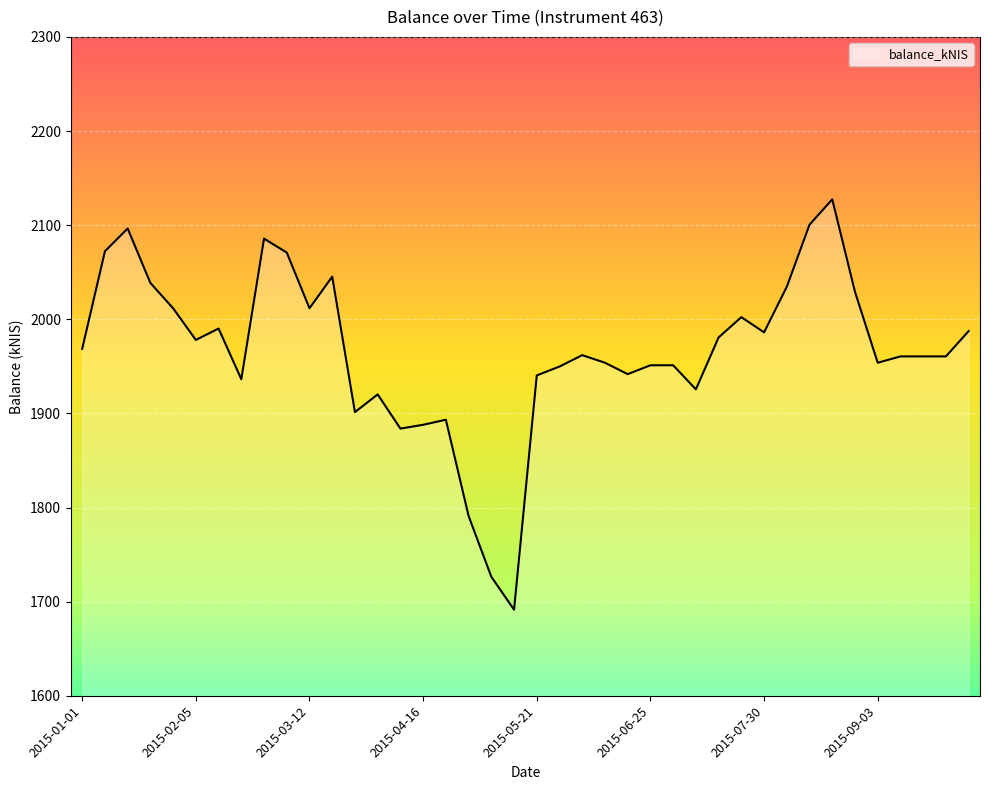

How many lines are shown in the chart?

1